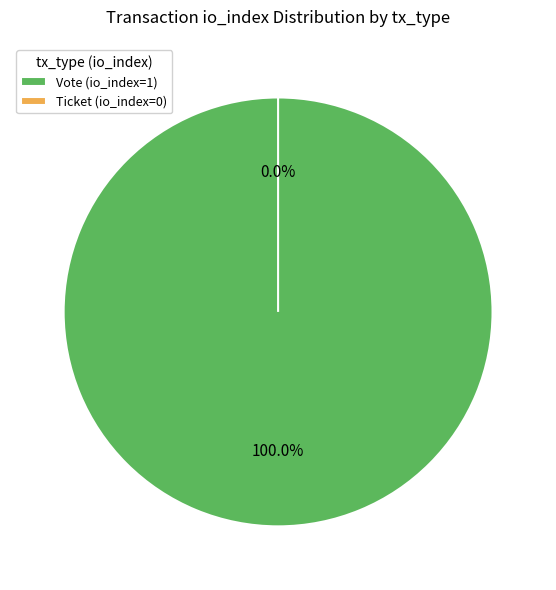

Which slice is the largest?

Vote (io_index=1)